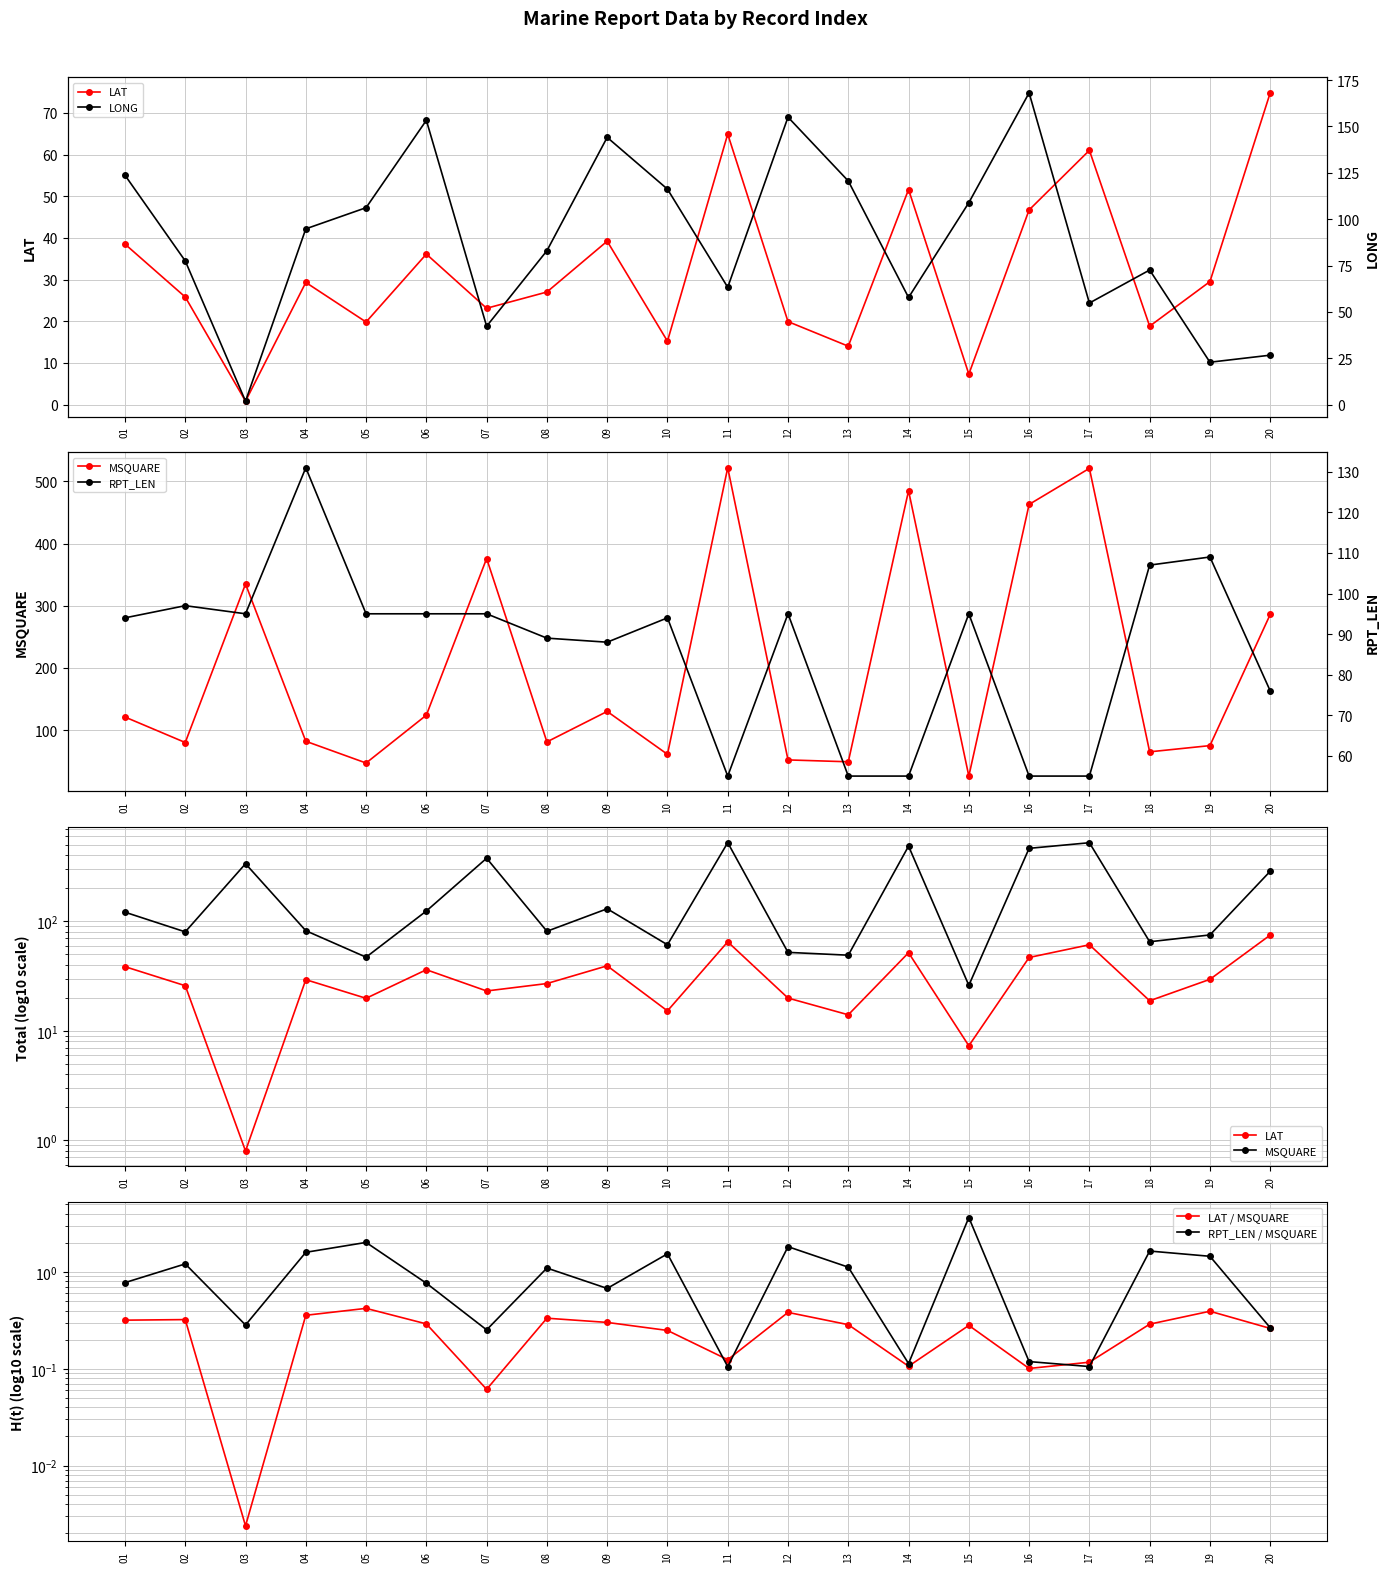

Which label corresponds to the largest value in the chart?

11